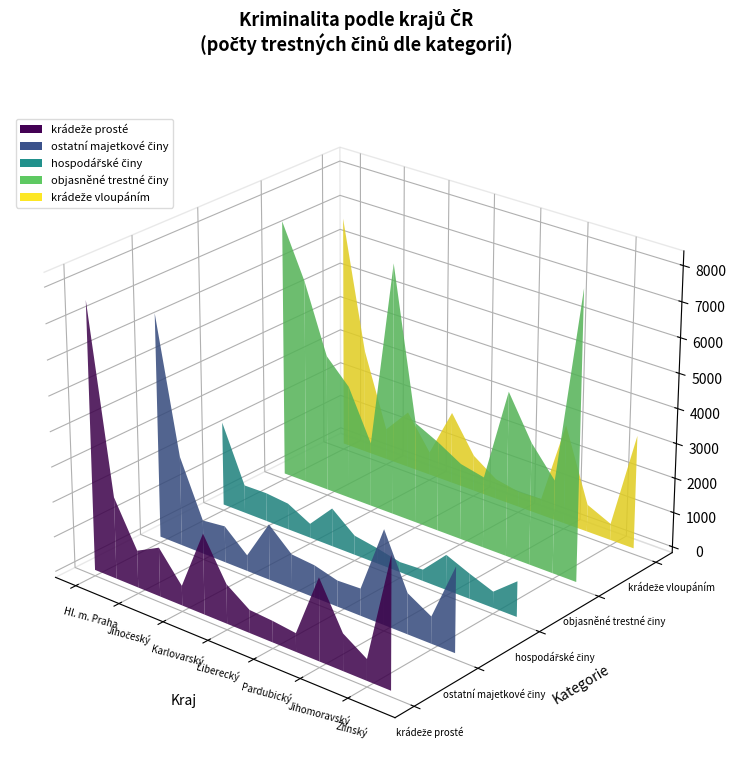

Reading right to left, what are all the values shown in this chart?

krádeže prosté: Moravskoslezský=3736	Zlínský=610	Olomoucký=1055	Jihomoravský=2346	Vysočina=530	Pardubický=611	Královéhradecký=658	Liberecký=1127	Ústecký=2299	Karlovarský=564	Plzeňský=1400	Jihočeský=1062	Středočeský=2339	Hl. m. Praha=7619
ostatní majetkové činy: Moravskoslezský=2425	Zlínský=768	Olomoucký=1166	Jihomoravský=2703	Vysočina=778	Pardubický=748	Královéhradecký=929	Liberecký=989	Ústecký=1597	Karlovarský=456	Plzeňský=1047	Jihočeský=970	Středočeský=2576	Hl. m. Praha=6429
hospodářské činy: Moravskoslezský=1017	Zlínský=463	Olomoucký=720	Jihomoravský=1007	Vysočina=327	Pardubický=292	Královéhradecký=444	Liberecký=559	Ústecký=1104	Karlovarský=409	Plzeňský=758	Jihočeský=824	Středočeský=811	Hl. m. Praha=2429
objasněné trestné činy: Moravskoslezský=8230	Zlínský=2670	Olomoucký=3502	Jihomoravský=4719	Vysočina=2039	Pardubický=2188	Královéhradecký=2579	Liberecký=2904	Ústecký=7247	Karlovarský=1846	Plzeňský=3276	Jihočeský=3952	Středočeský=5913	Hl. m. Praha=7425
krádeže vloupáním: Moravskoslezský=3266	Zlínský=471	Olomoucký=787	Jihomoravský=2872	Vysočina=471	Pardubický=445	Královéhradecký=578	Liberecký=1040	Ústecký=2082	Karlovarský=669	Plzeňský=1639	Jihočeský=899	Středočeský=3027	Hl. m. Praha=6729